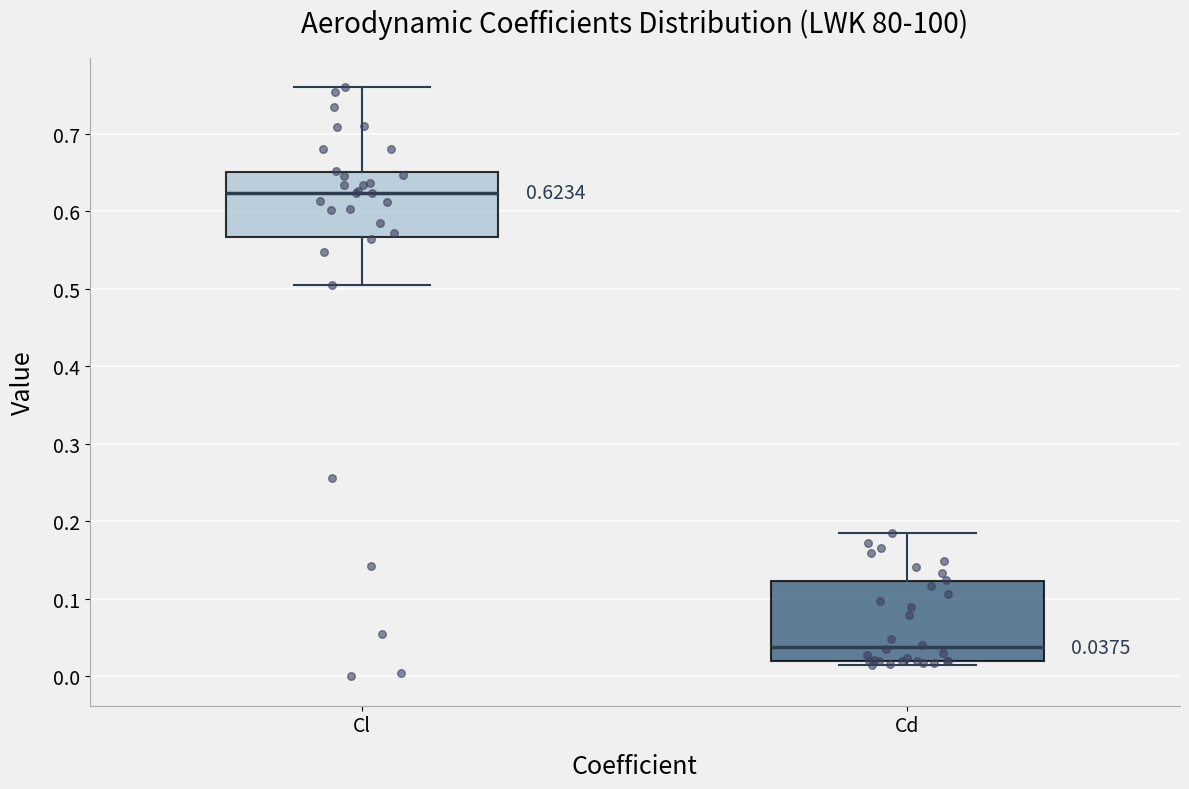

Which box's median line is the highest?

Cl